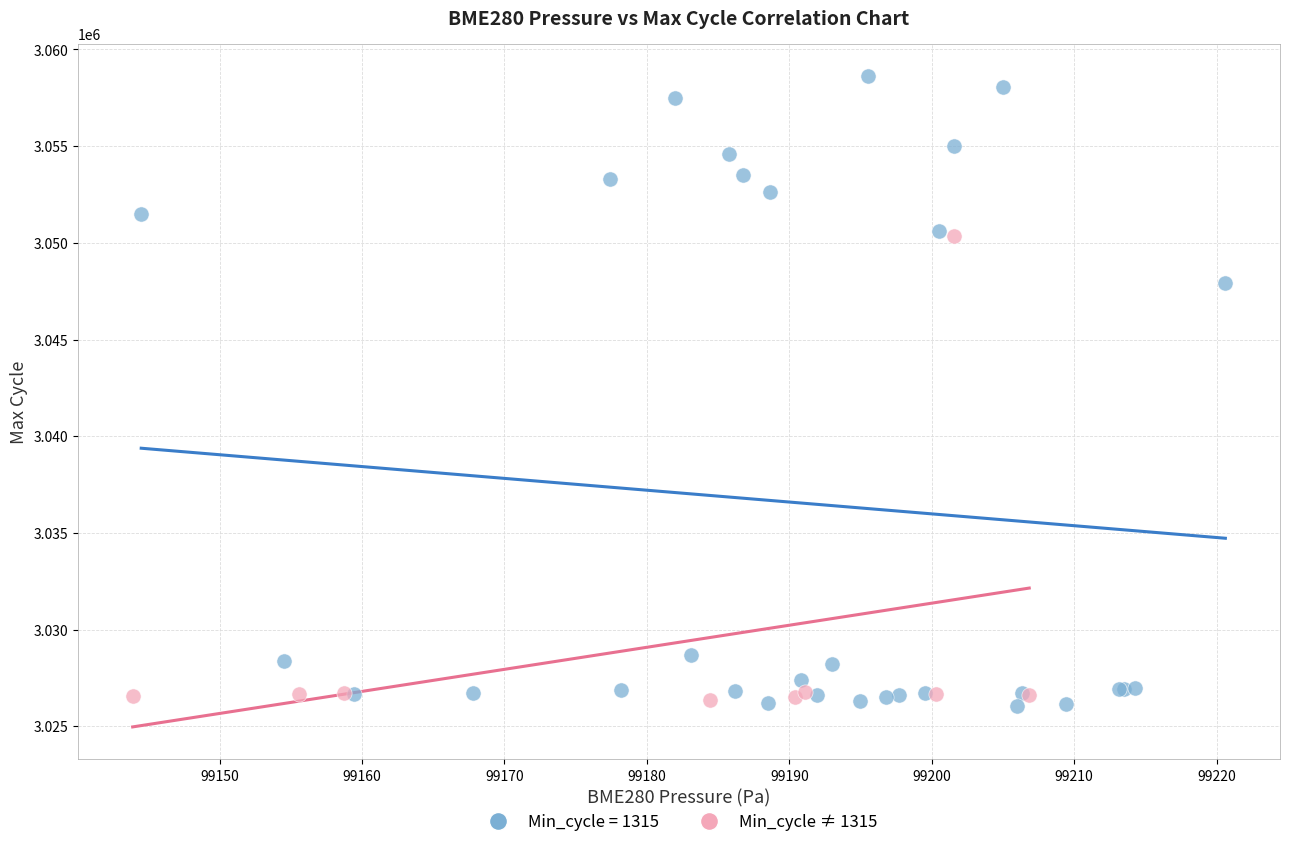

Which series has the widest spread of Y values?

Min_cycle = 1315